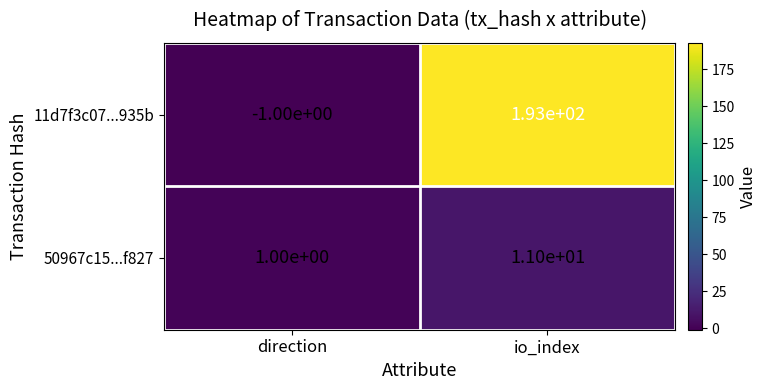

Count the number of categories in the chart.

2